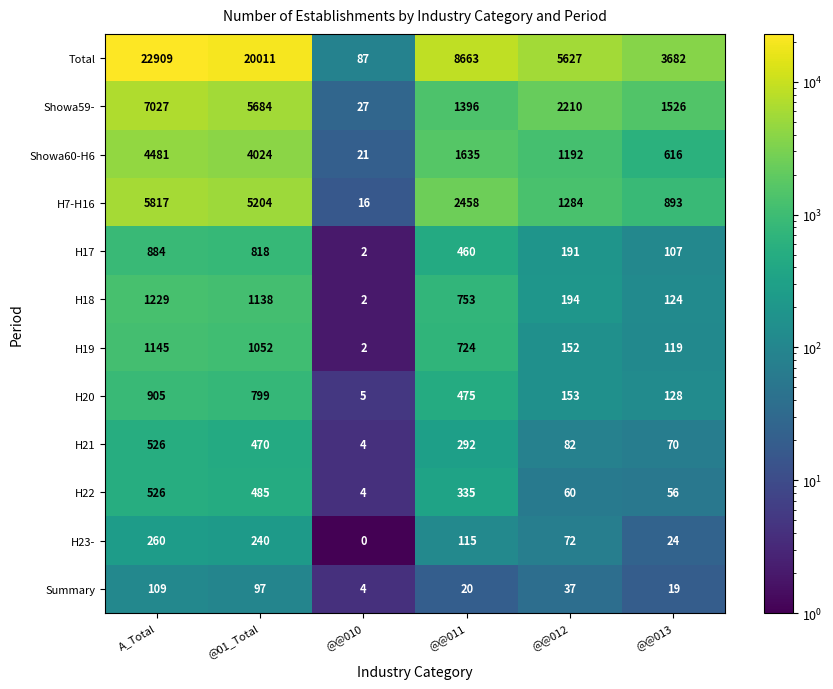

At which label does Showa60-H6 reach its minimum?

@@010